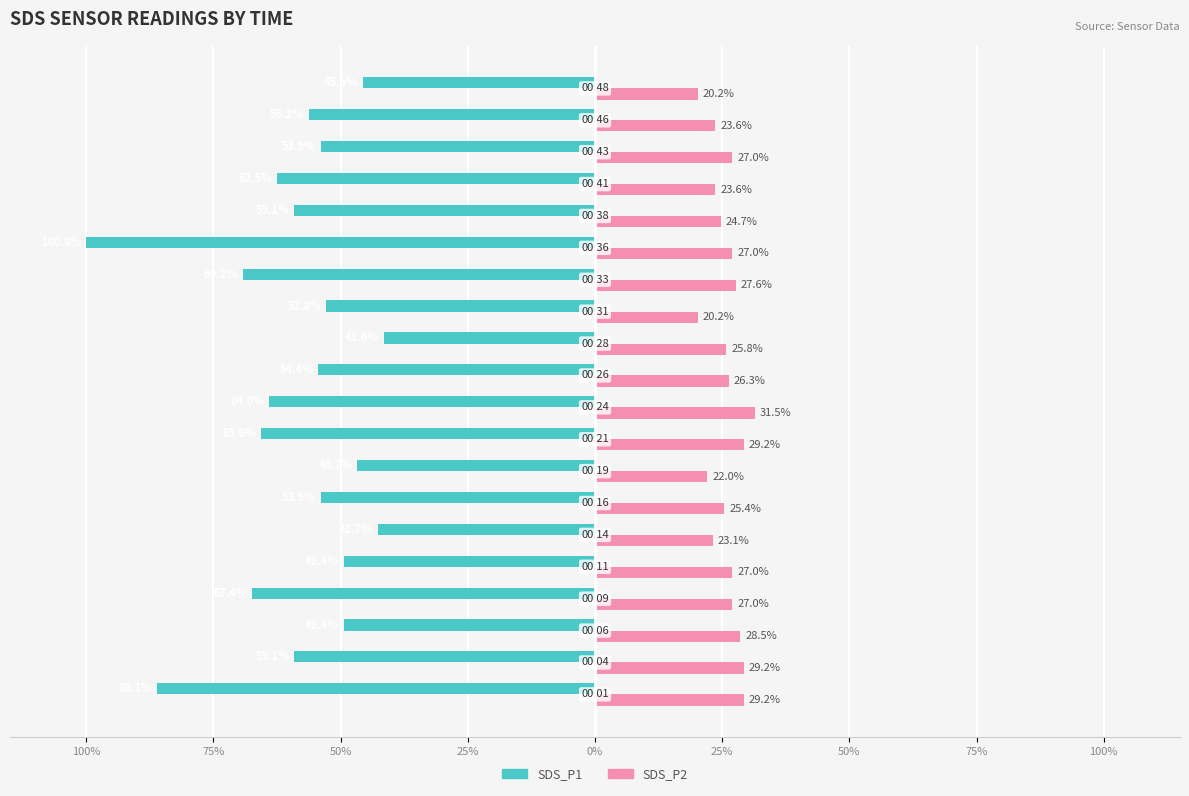

What are all the series names shown in the legend?

SDS_P1, SDS_P2